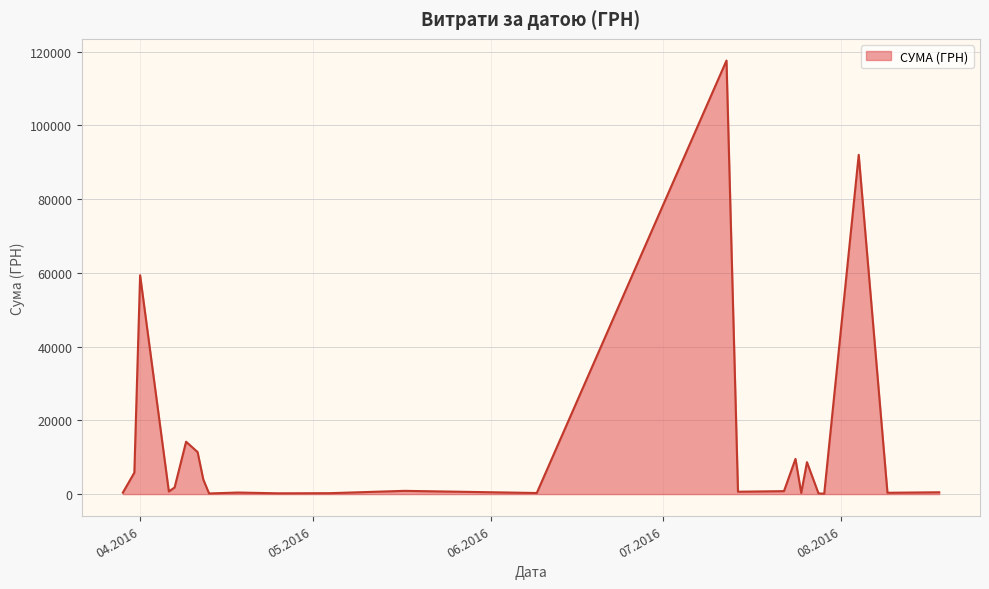

What is the difference between the second highest and minimum values?

91901.1